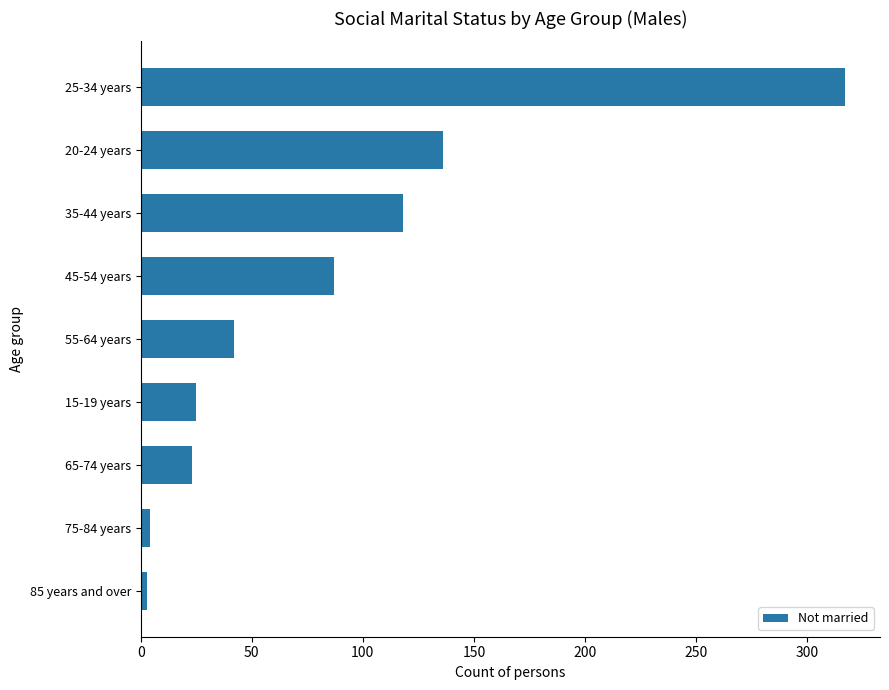

What is the difference between the second highest and second lowest values?

132